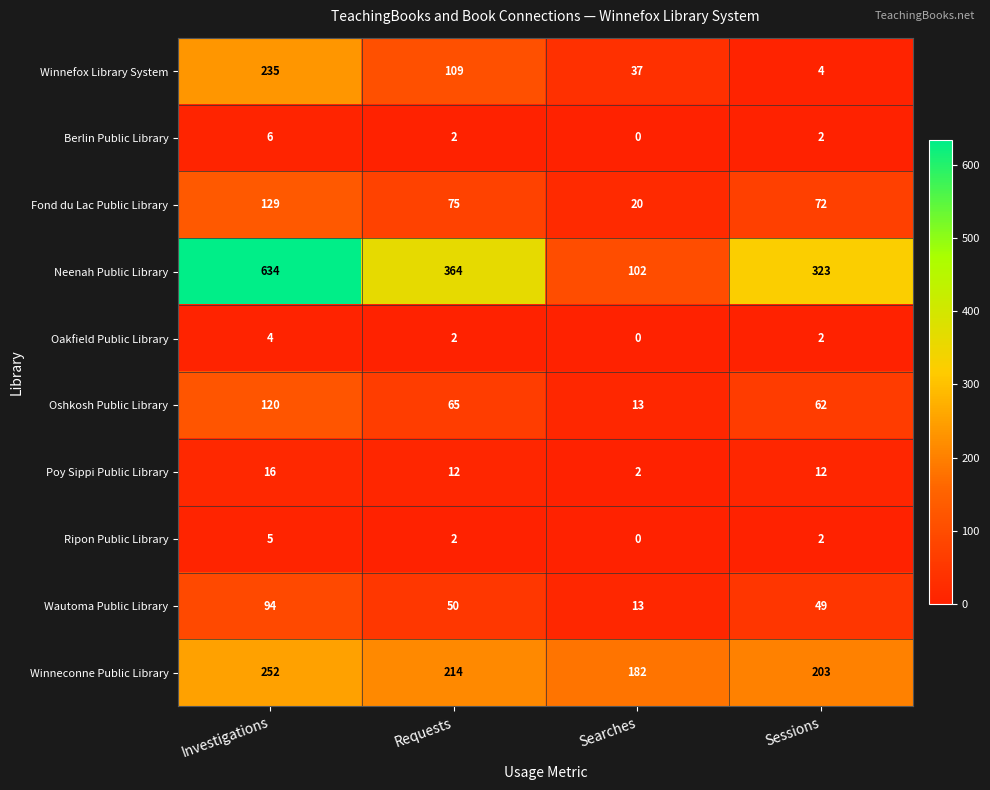

What is the difference between the Winneconne Public Library values at Sessions and Investigations?

49